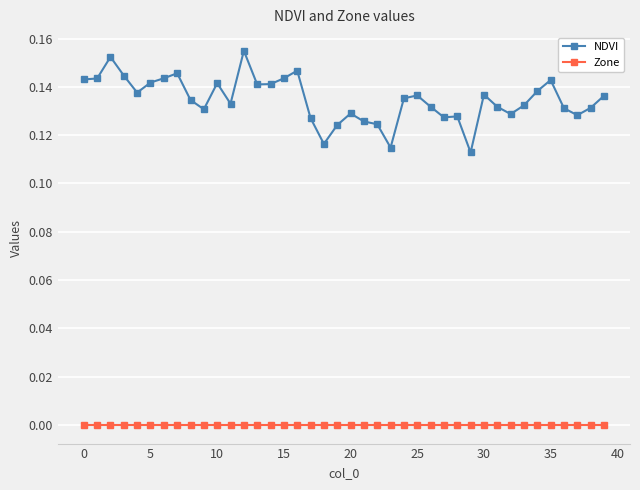

Which series has the largest total across all categories?

NDVI